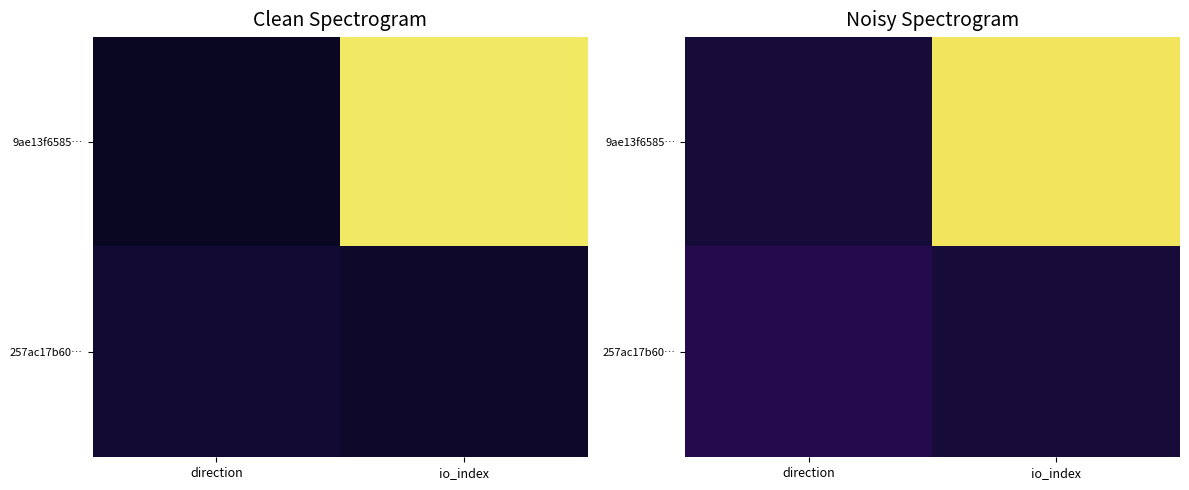

List the series in order of their overall mean, lowest first.

257ac17b60…, 9ae13f6585…